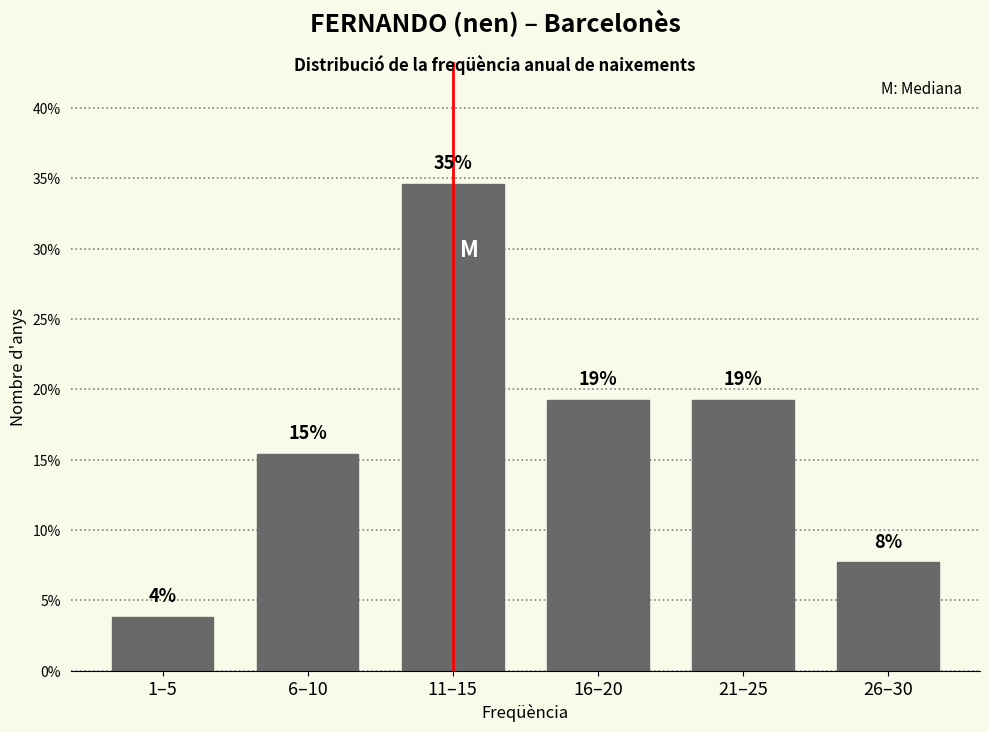

Are the bars horizontal?

No